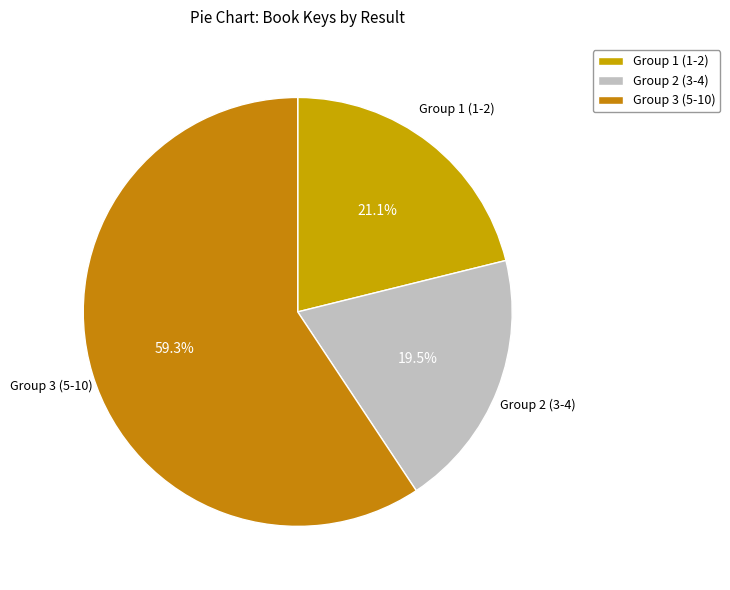

Count the number of slices in the pie.

3